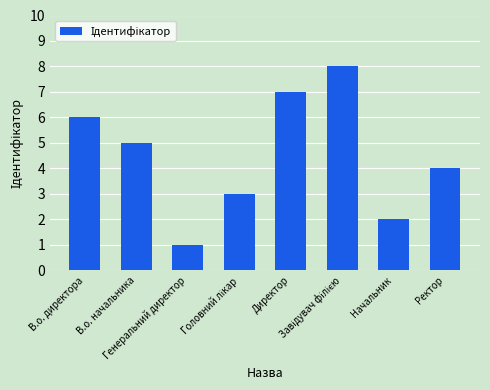

Which label corresponds to the smallest value in the chart?

Генеральний директор